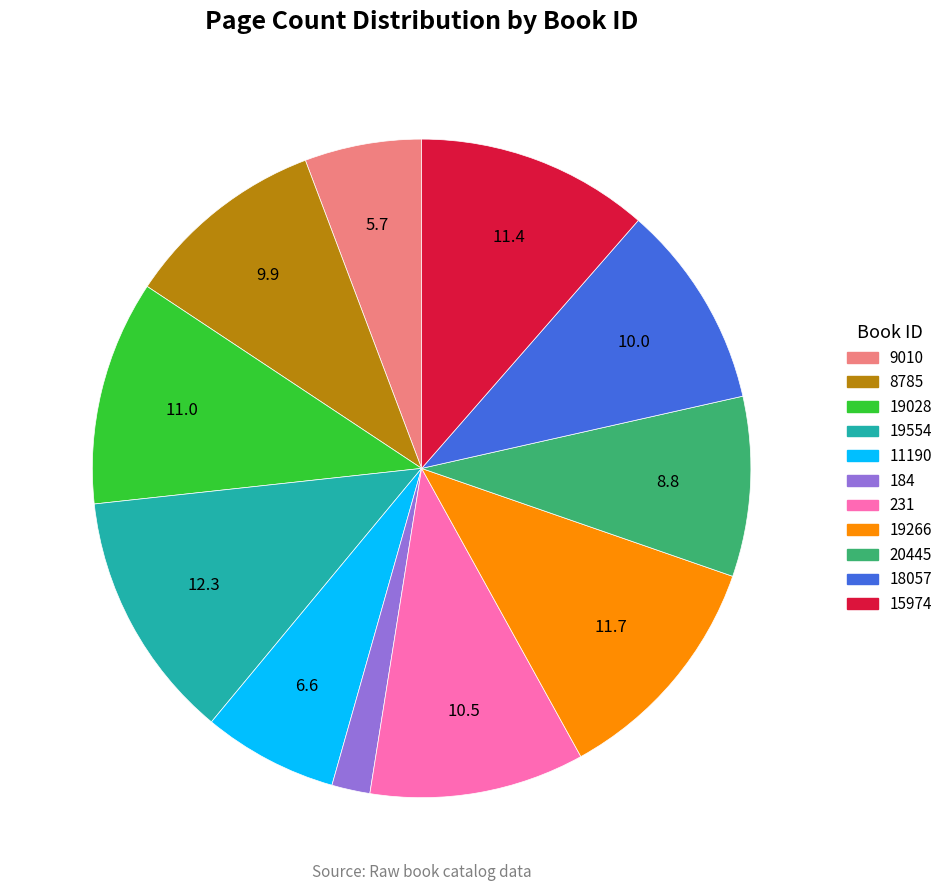

Combined, do 231 and 19266 account for over 50%?

No